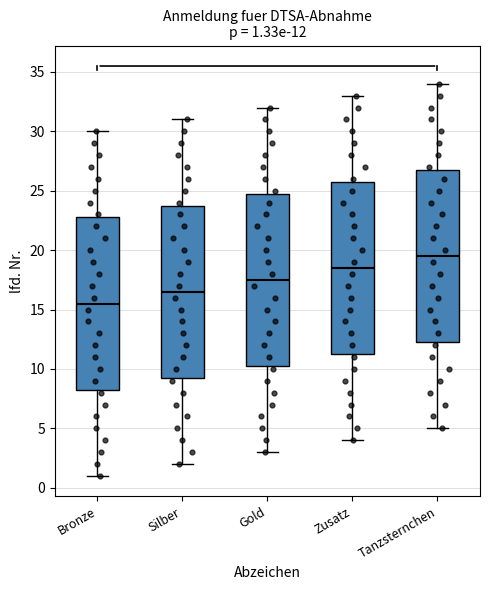

Which box's median line is the lowest?

Bronze